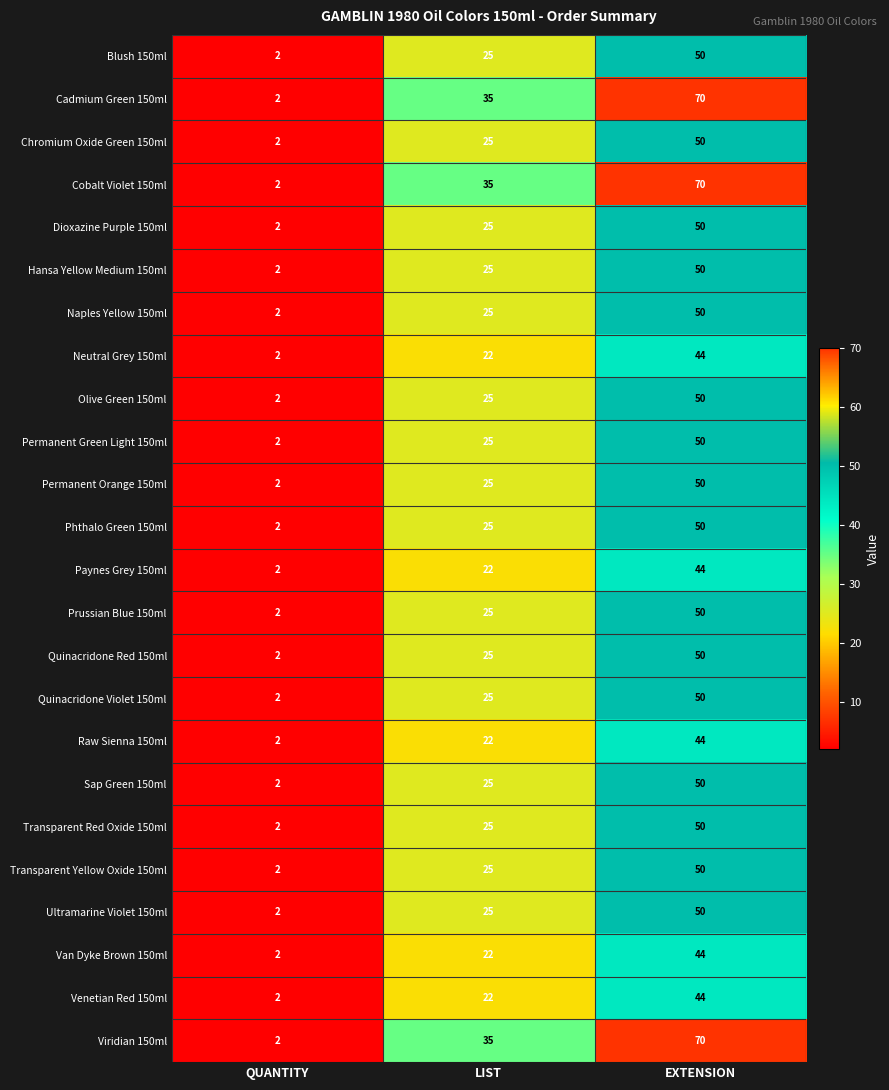

What is the difference between the maximum and minimum values in the Transparent Red Oxide 150ml series?

48